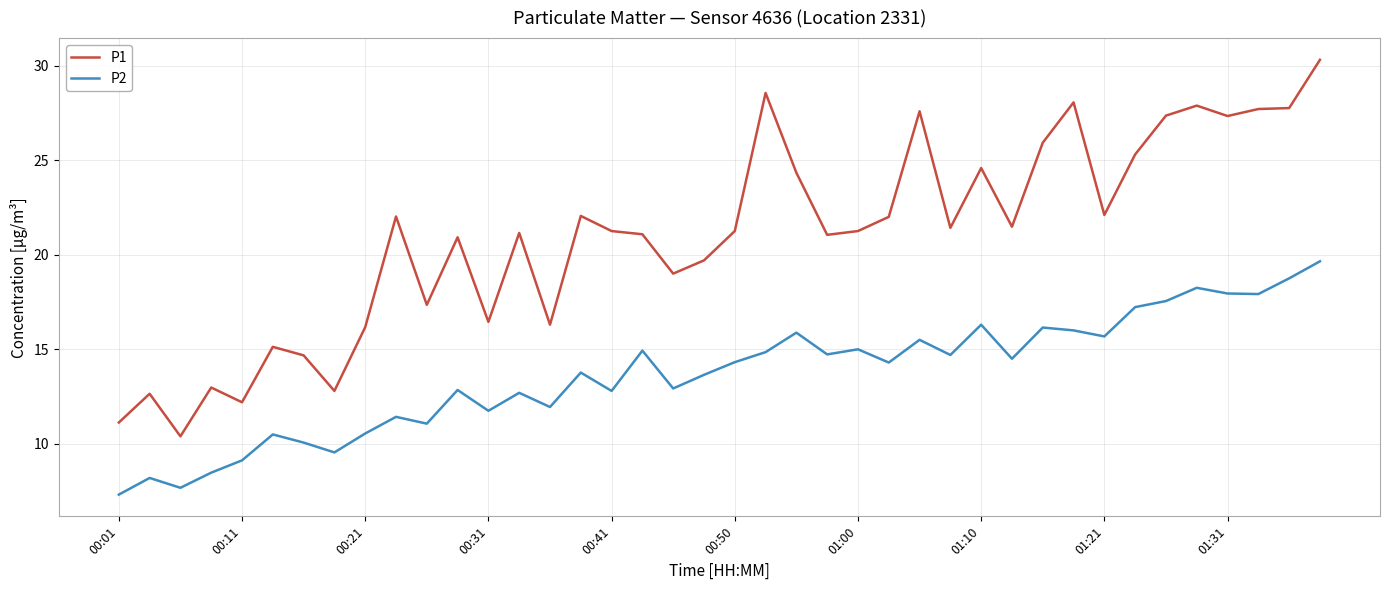

Which series has the largest total across all categories?

P1